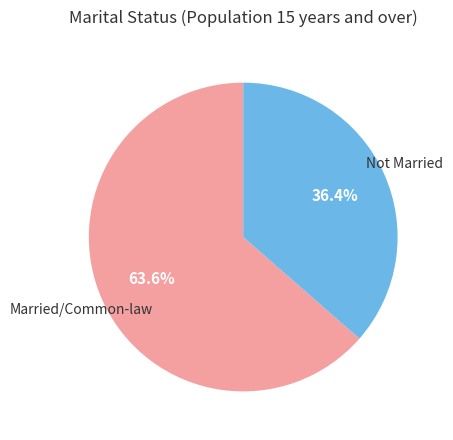

Is there any slice that represents more than half of the pie?

Yes